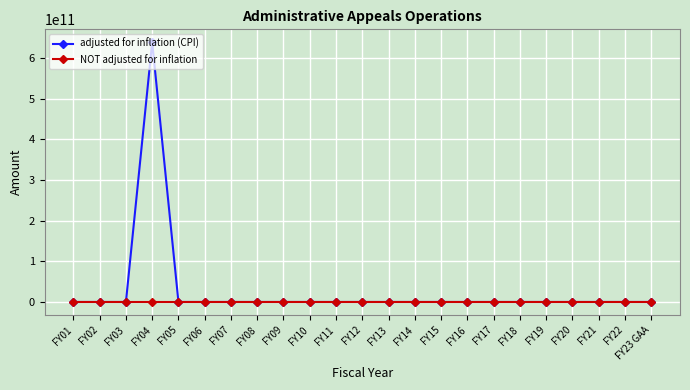

At which label does adjusted for inflation (CPI) reach its peak?

FY04